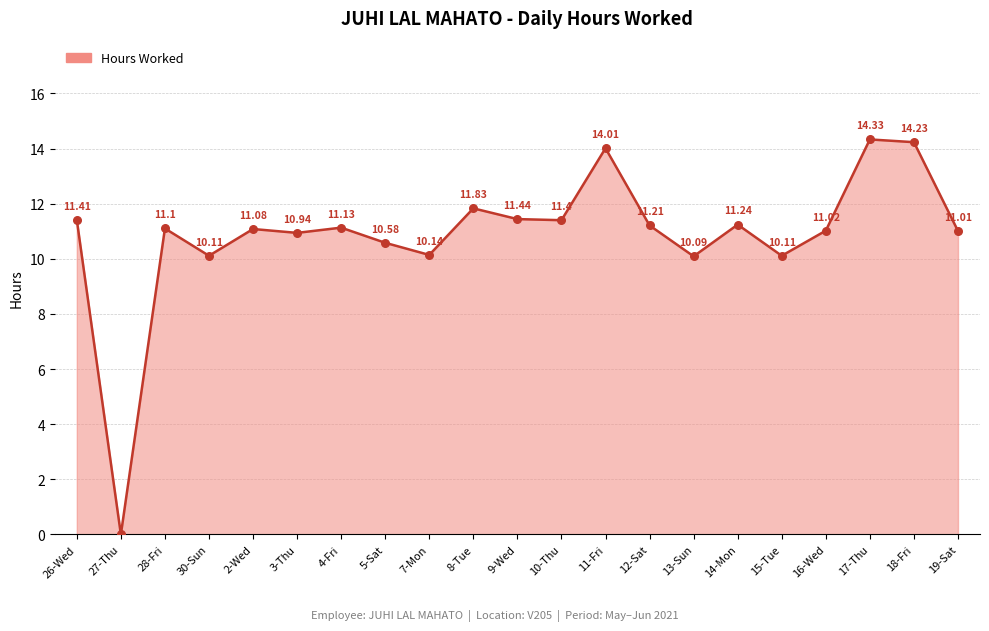

Between 18-Fri and 11-Fri, which is larger?

18-Fri